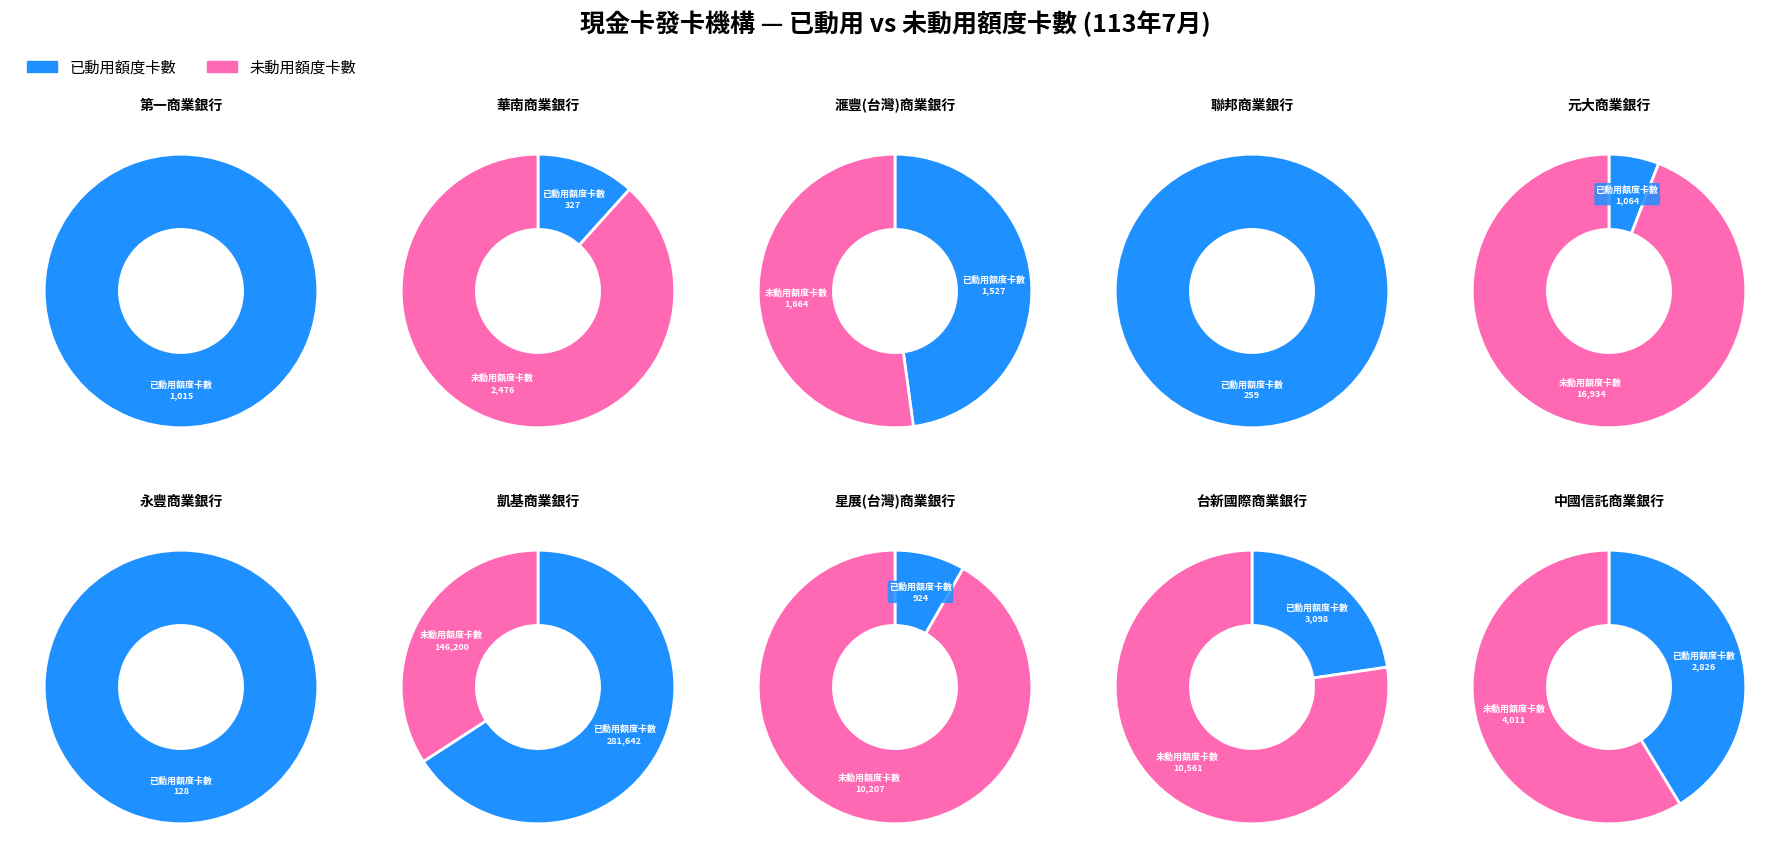

The 未動用額度卡數 slice represents 0% of the pie. True or false?

True